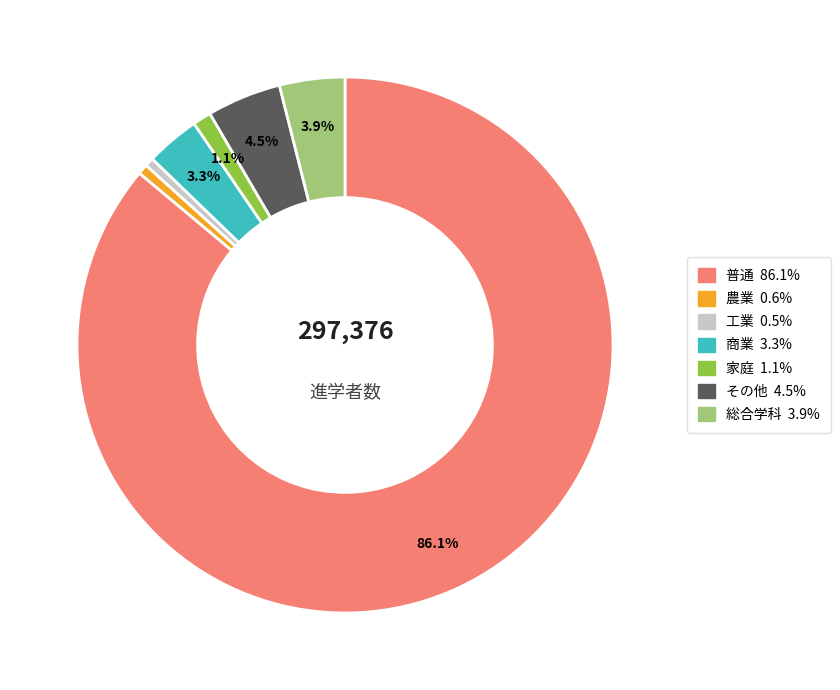

Is there any slice that represents more than half of the pie?

Yes